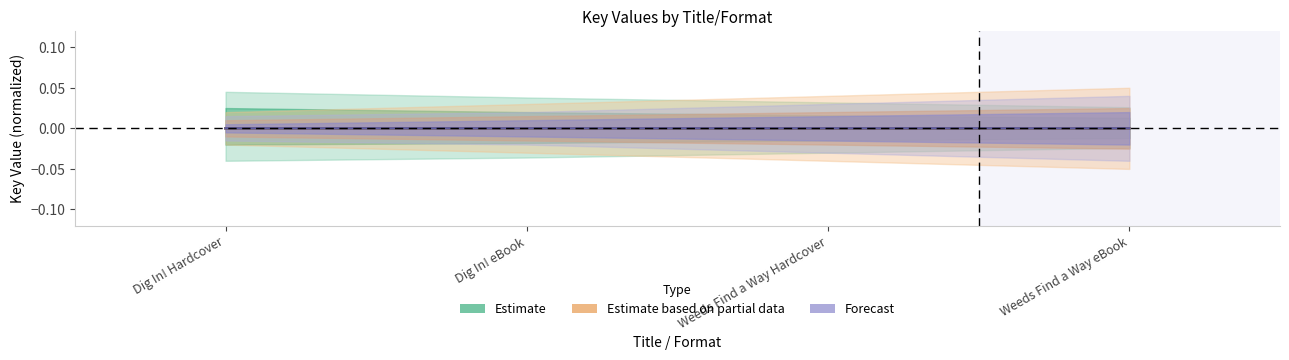

What are all the series names shown in the legend?

Estimate, Estimate based on partial data, Forecast